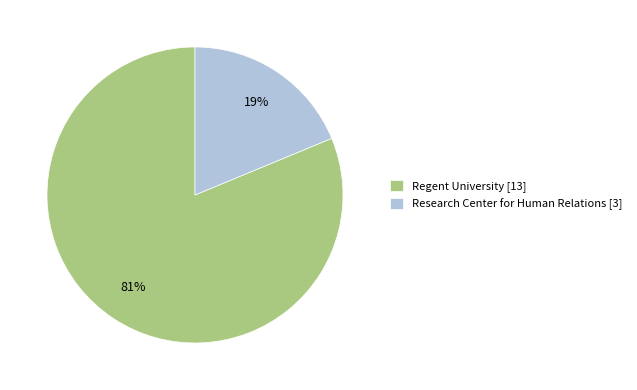

Which has a higher value, Regent University [13] or Research Center for Human Relations [3]?

Regent University [13]